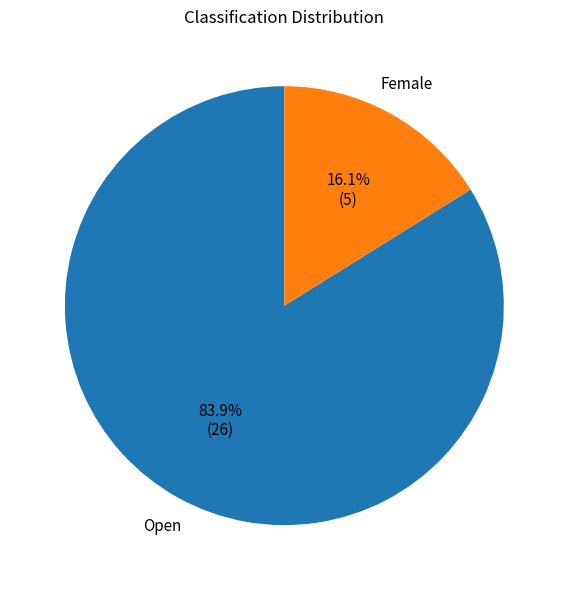

Is there any slice that represents more than half of the pie?

Yes